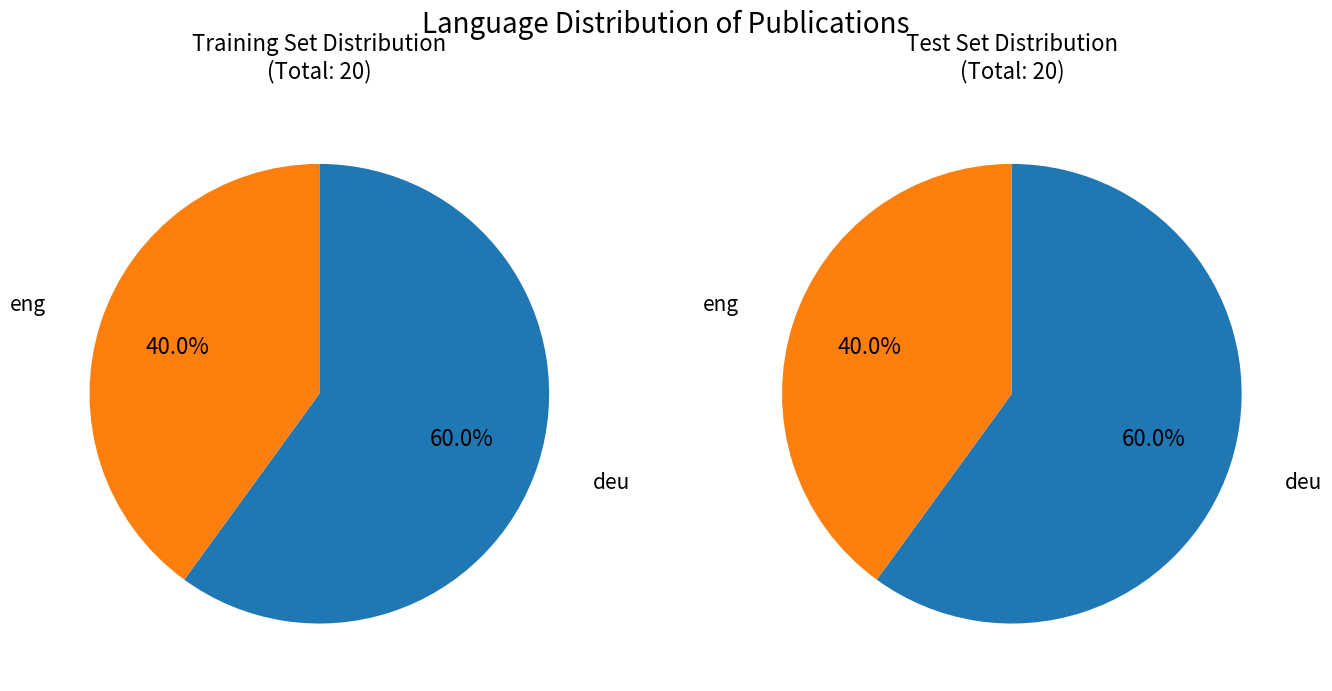

What percentage is NOT represented by deu?

40.0%